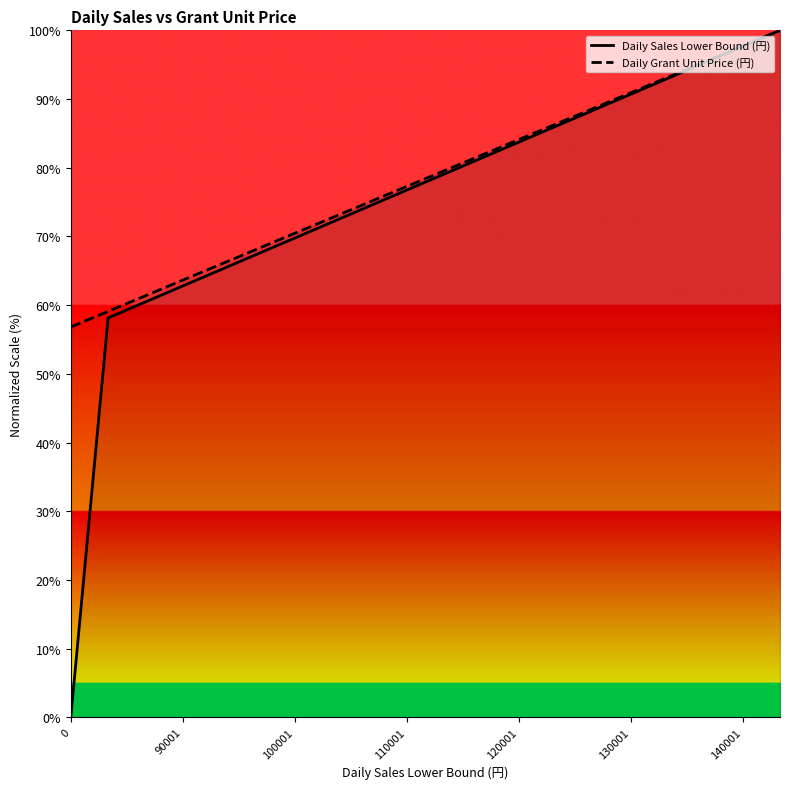

Reading left to right, list all the values displayed in this chart.

Daily Sales Lower Bound (円): 0.0	58.1	60.5	62.8	65.1	67.4	69.8	72.1	74.4	76.7	79.1	81.4	83.7	86.0	88.4	90.7	93.0	95.3	97.7	100.0
Daily Grant Unit Price (円): 56.8	59.1	61.4	63.6	65.9	68.2	70.5	72.7	75.0	77.3	79.5	81.8	84.1	86.4	88.6	90.9	93.2	95.5	97.7	100.0